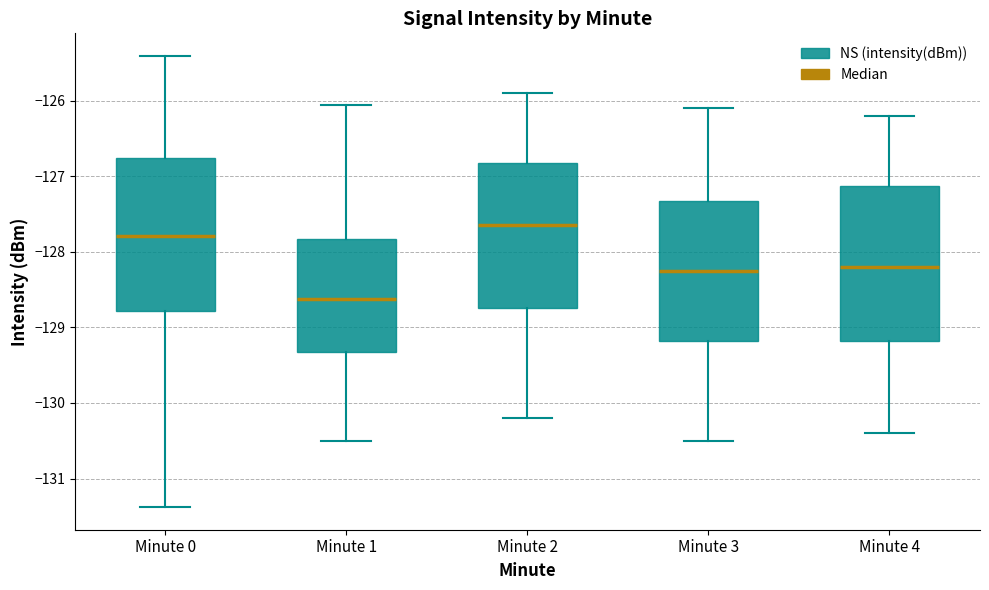

Reading left to right, read every box against the y-axis: the position of its median line, the range the box covers, and the ends of its whiskers. The values are not printed on the chart, so give them approximately, as read against the axis.

Minute 0: median -127.8, box -128.8 to -126.8, whiskers -131.4 to -125.4
Minute 1: median -128.6, box -129.3 to -127.8, whiskers -130.5 to -126.1
Minute 2: median -127.6, box -128.7 to -126.8, whiskers -130.2 to -125.9
Minute 3: median -128.2, box -129.2 to -127.3, whiskers -130.5 to -126.1
Minute 4: median -128.2, box -129.2 to -127.1, whiskers -130.4 to -126.2